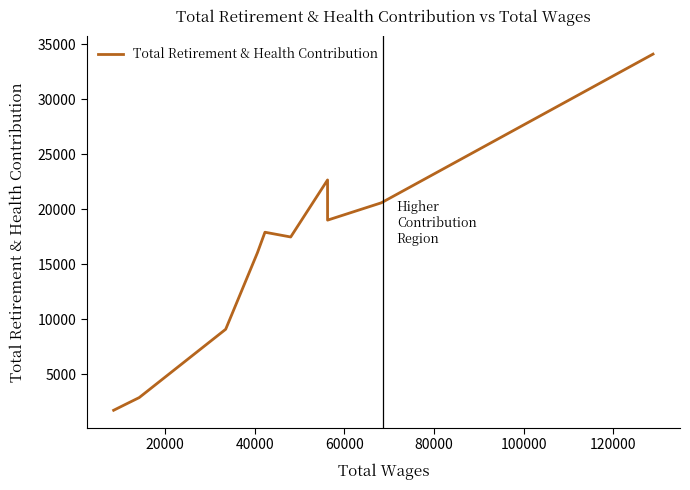

What is the smallest value displayed?

1716